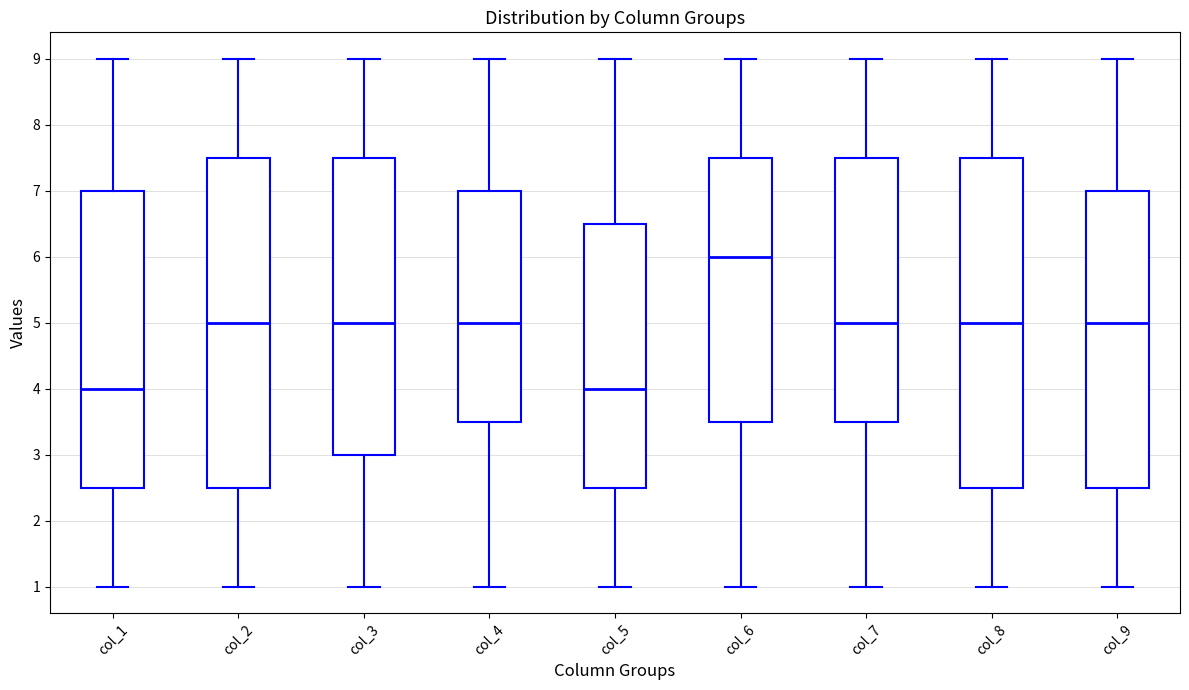

Reading left to right, read every box against the y-axis: the position of its median line, the range the box covers, and the ends of its whiskers. The values are not printed on the chart, so give them approximately, as read against the axis.

col_1: median 4.0, box 2.5 to 7.0, whiskers 1.0 to 9.0
col_2: median 5.0, box 2.5 to 7.5, whiskers 1.0 to 9.0
col_3: median 5.0, box 3.0 to 7.5, whiskers 1.0 to 9.0
col_4: median 5.0, box 3.5 to 7.0, whiskers 1.0 to 9.0
col_5: median 4.0, box 2.5 to 6.5, whiskers 1.0 to 9.0
col_6: median 6.0, box 3.5 to 7.5, whiskers 1.0 to 9.0
col_7: median 5.0, box 3.5 to 7.5, whiskers 1.0 to 9.0
col_8: median 5.0, box 2.5 to 7.5, whiskers 1.0 to 9.0
col_9: median 5.0, box 2.5 to 7.0, whiskers 1.0 to 9.0